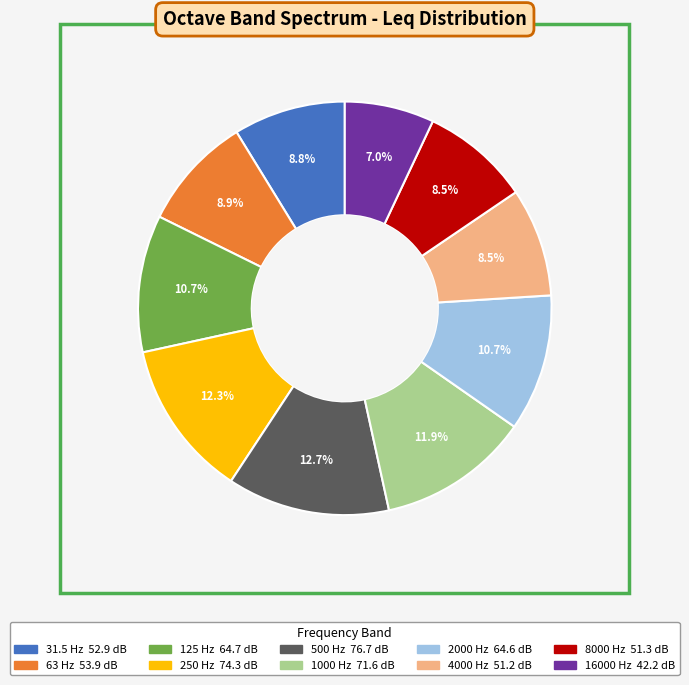

What percentage is the 500 Hz slice, to the nearest percent?

13%